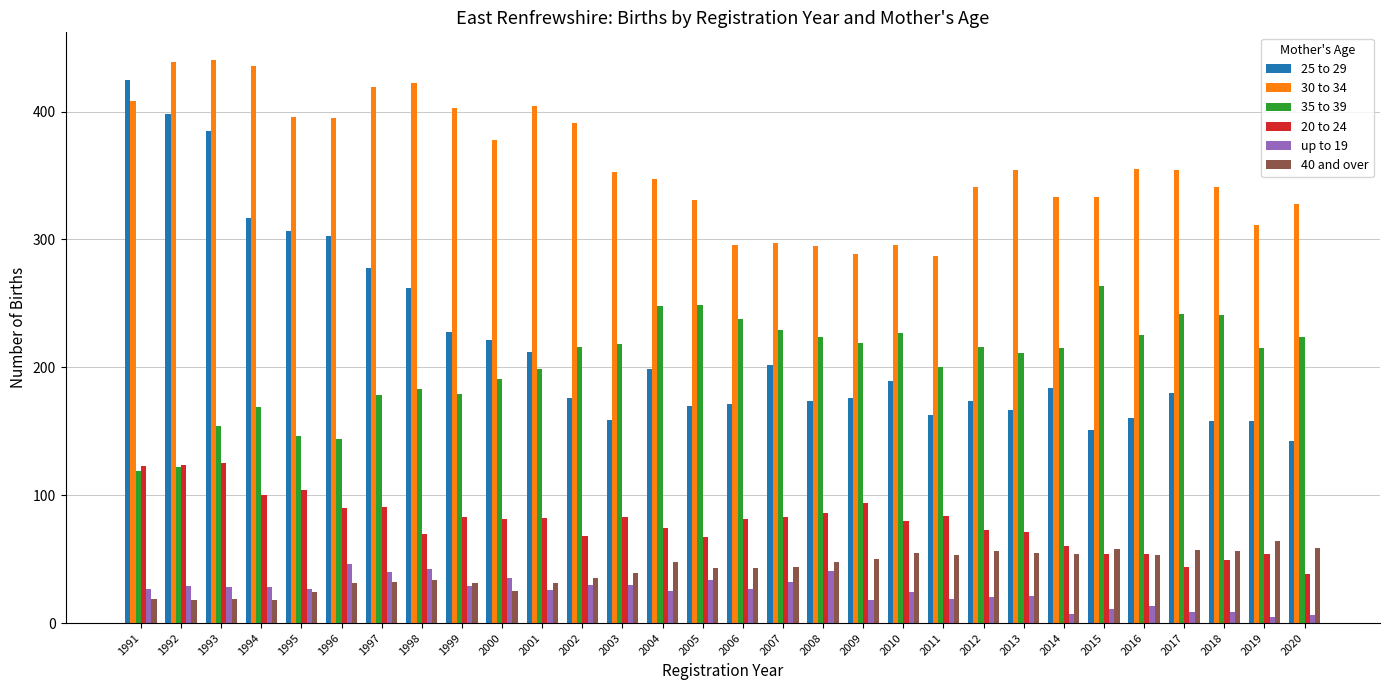

Is the value of 40 and over at 2003 greater than the value of up to 19 at 2002?

Yes